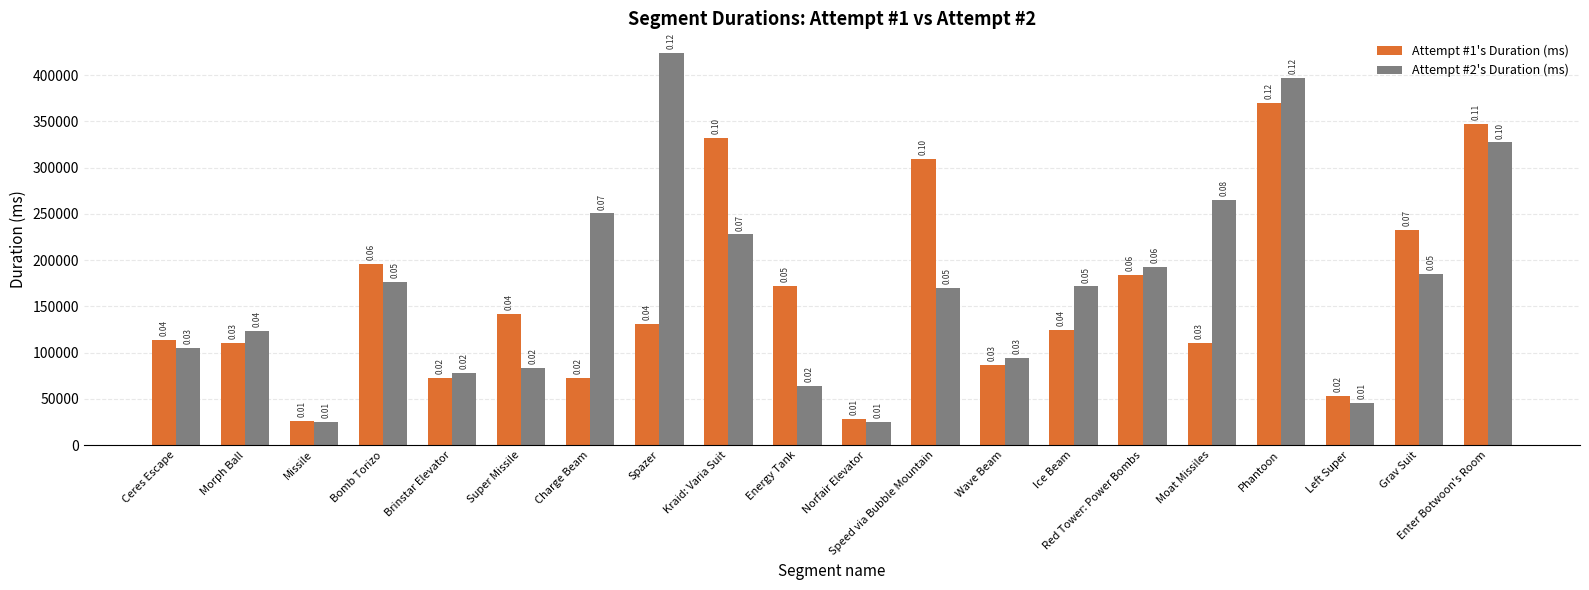

How many bars are there in each group?

2